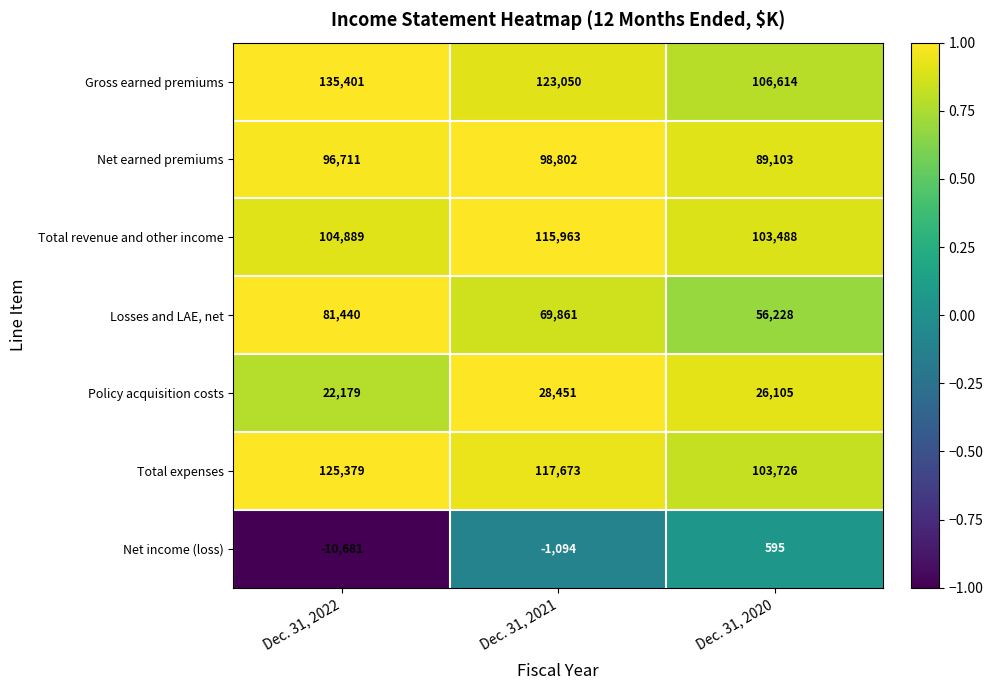

At which label does Losses and LAE, net reach its peak?

Dec. 31, 2022